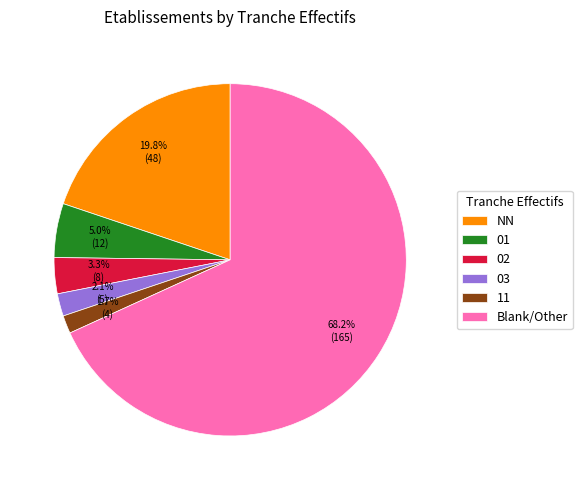

To the nearest percent, what portion does NN represent?

20%